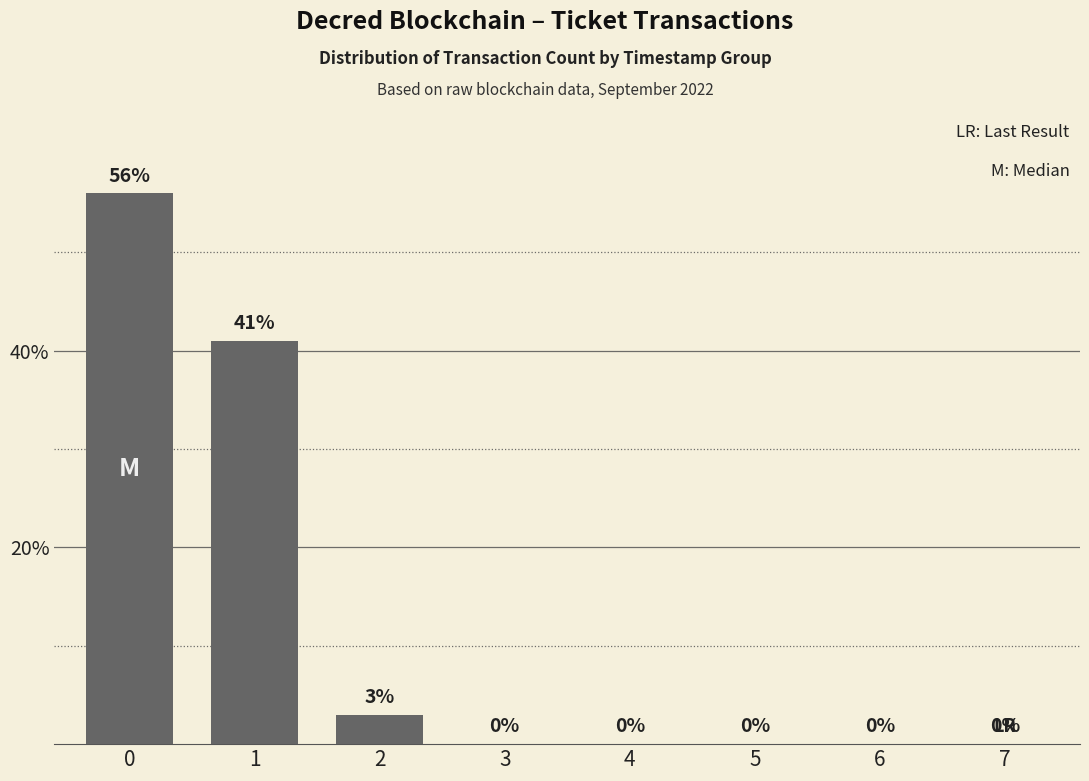

Reading right to left, what are all the values shown in this chart?

0	0	0	0	0	3	41	56